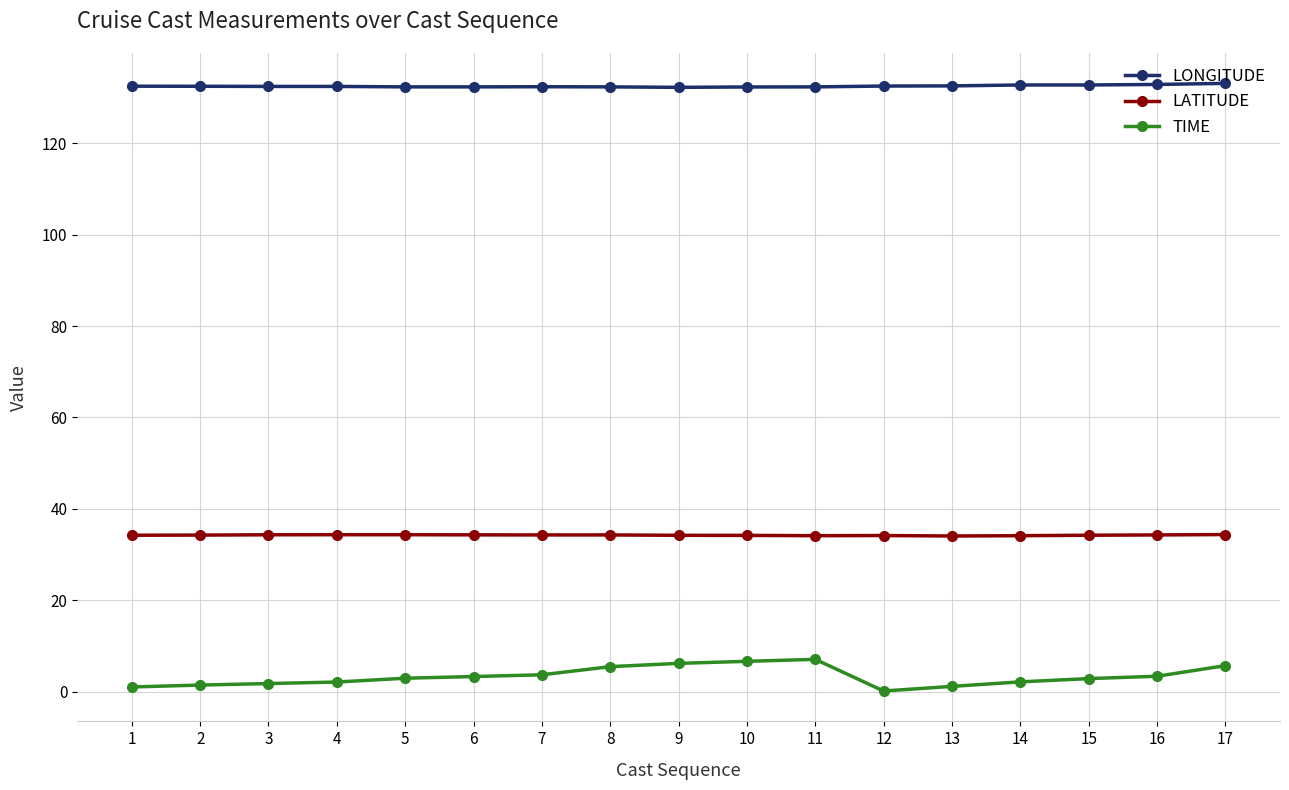

True or false: LONGITUDE and TIME cross at least once.

False